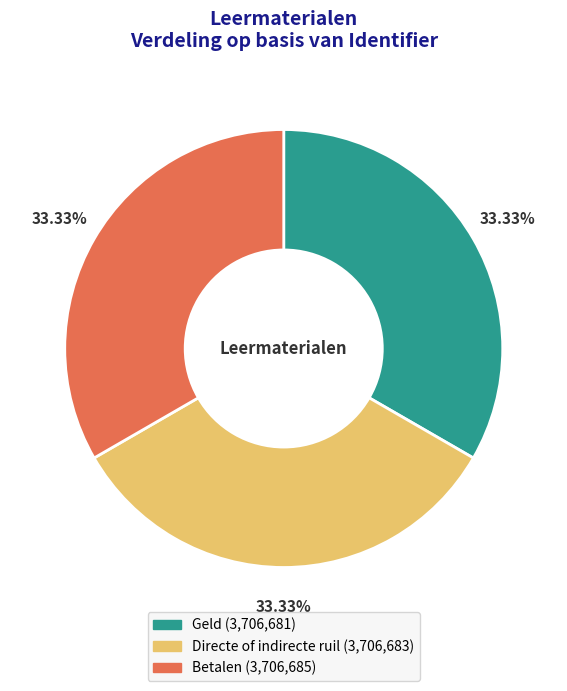

Is Geld (3,706,681) the majority of the pie?

No